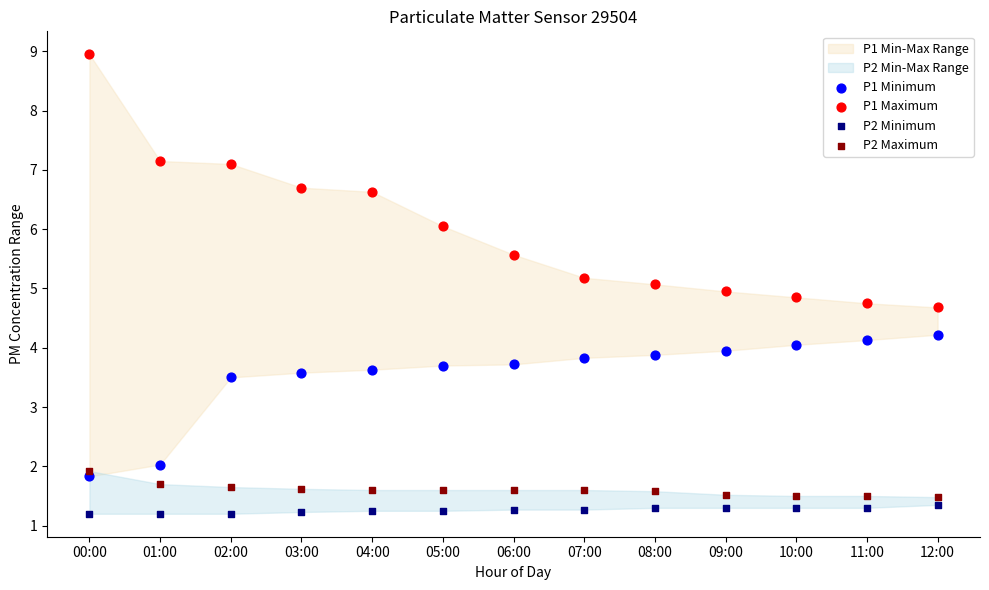

Which series reaches the maximum Y coordinate?

P1 Maximum